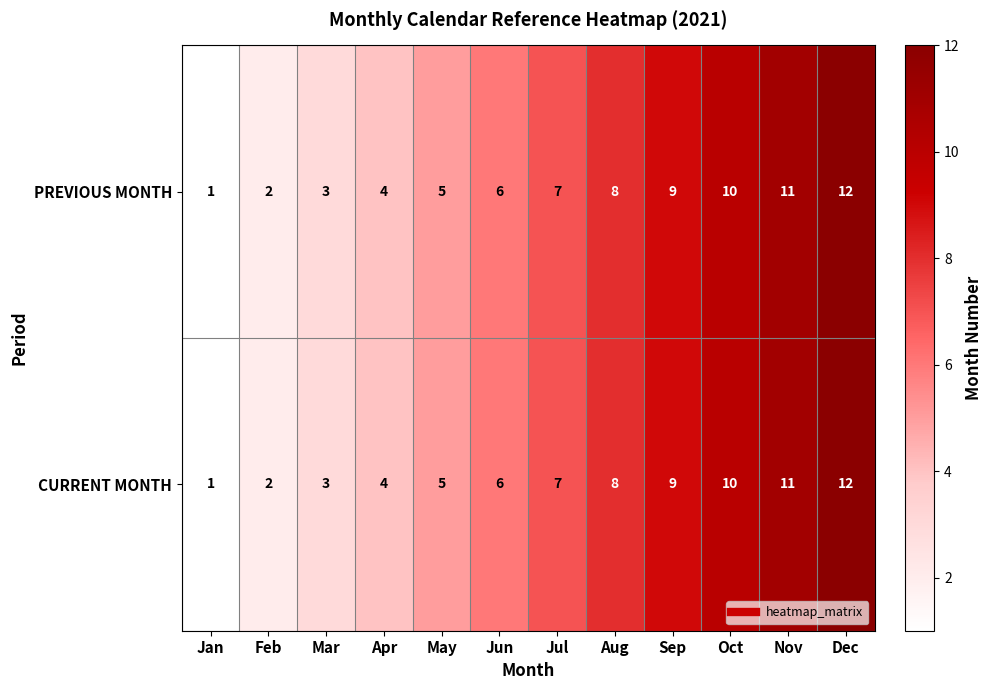

Which category has the lowest value in the CURRENT MONTH series?

Jan